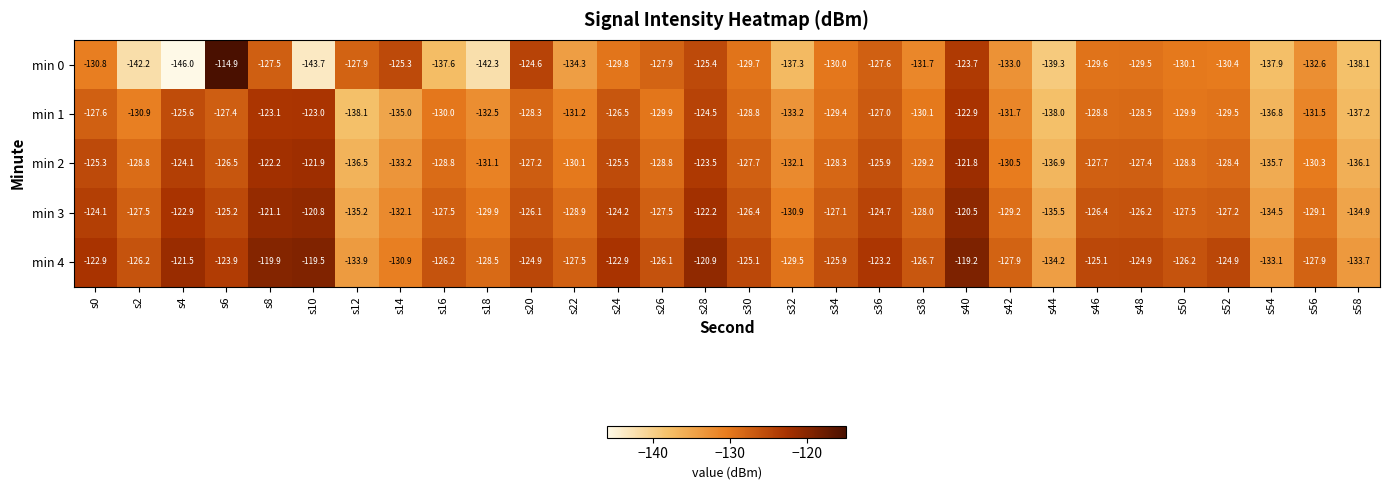

Which series has the largest total across all categories?

min 4